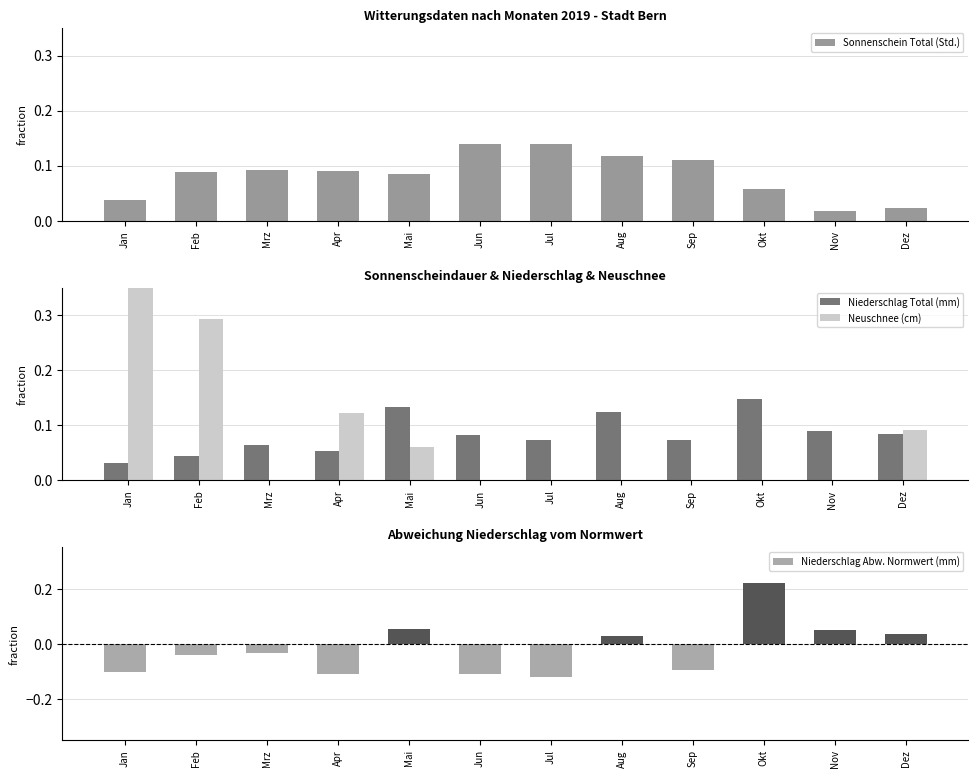

What is the approximate value of Niederschlag Abw. Normwert (mm) at Apr?

-0.1